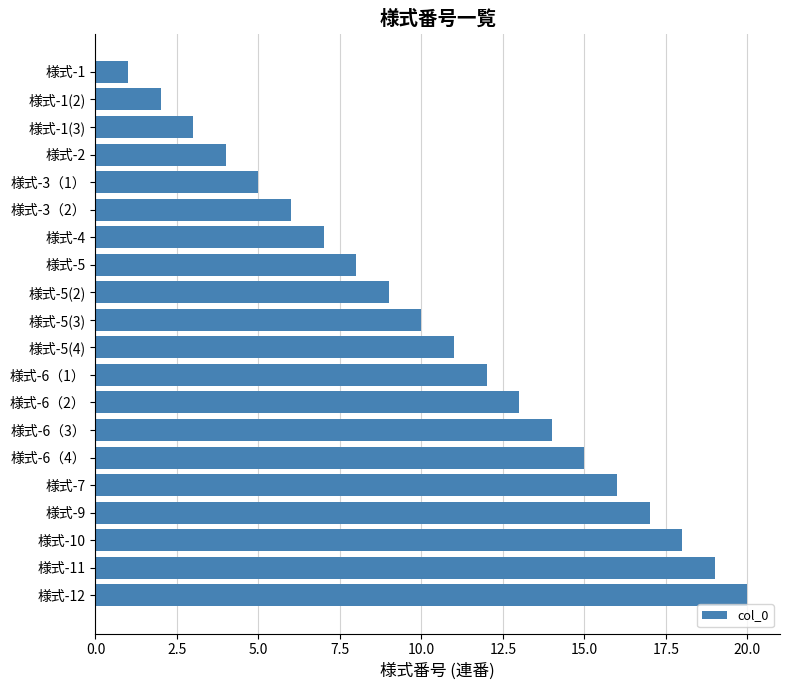

What is the label of the 19th bar from the bottom?

様式-1(2)